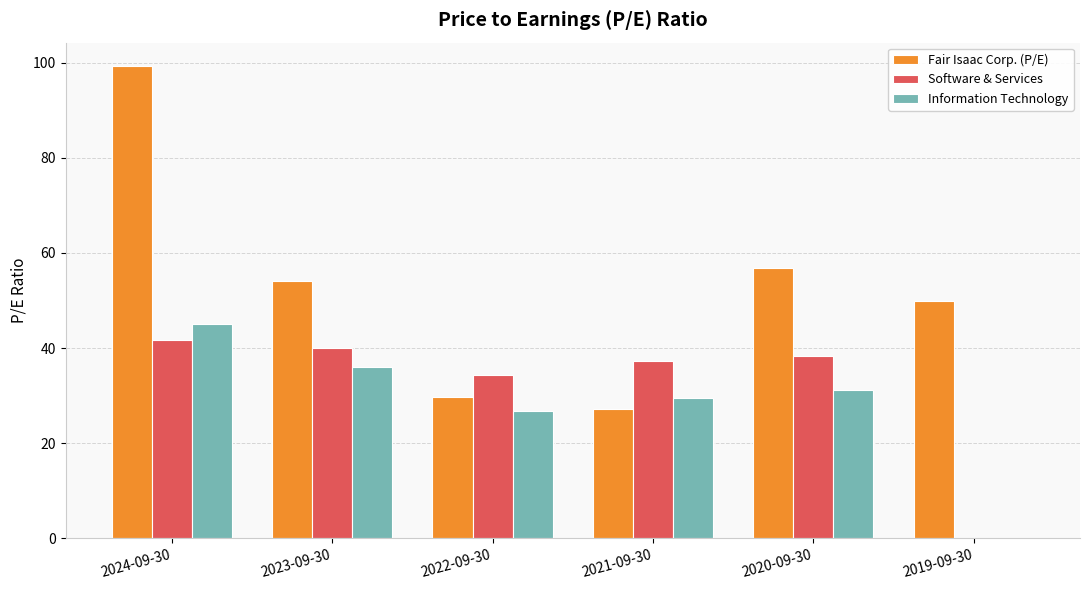

What is the maximum value for Software & Services?

41.7